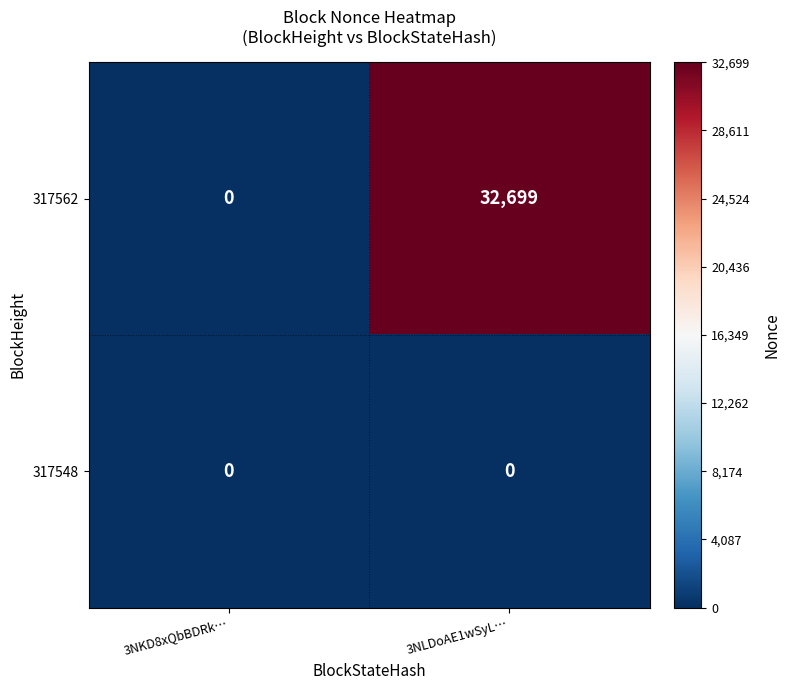

Which category has the highest value across all series?

3NLDoAE1wSyL…